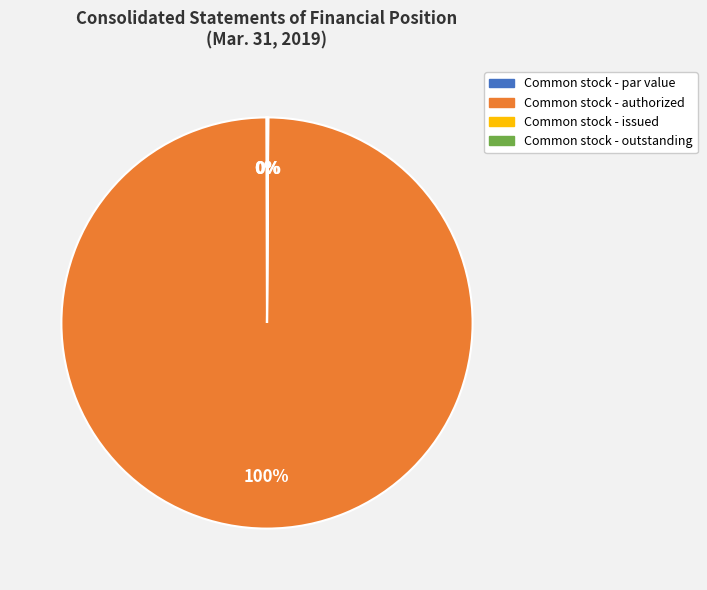

To the nearest percent, what portion does Common stock - authorized represent?

100%